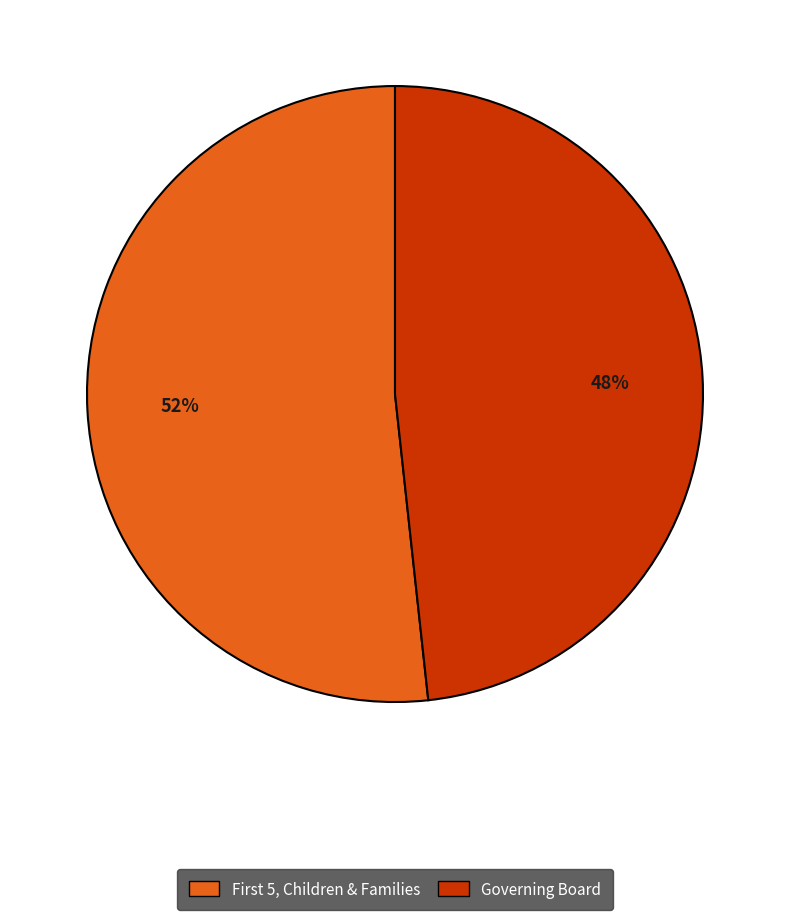

To the nearest percent, what portion does Governing Board represent?

48%